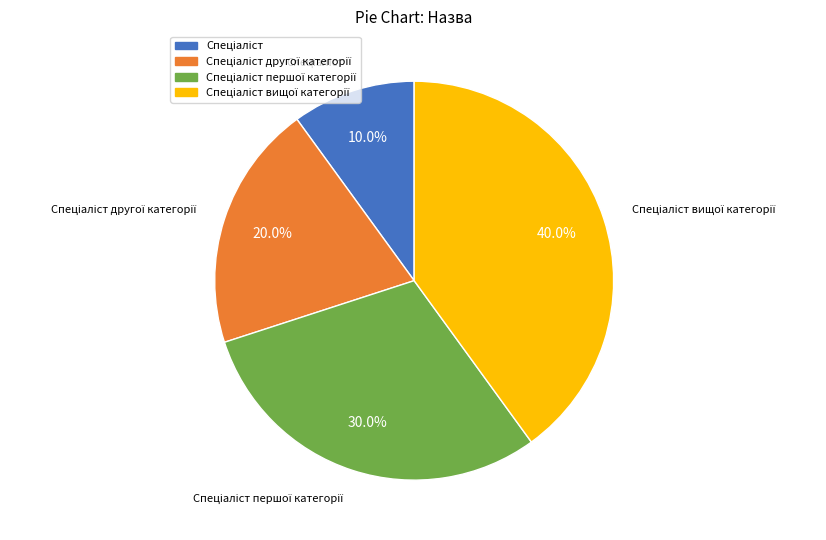

Count the number of slices in the pie.

4